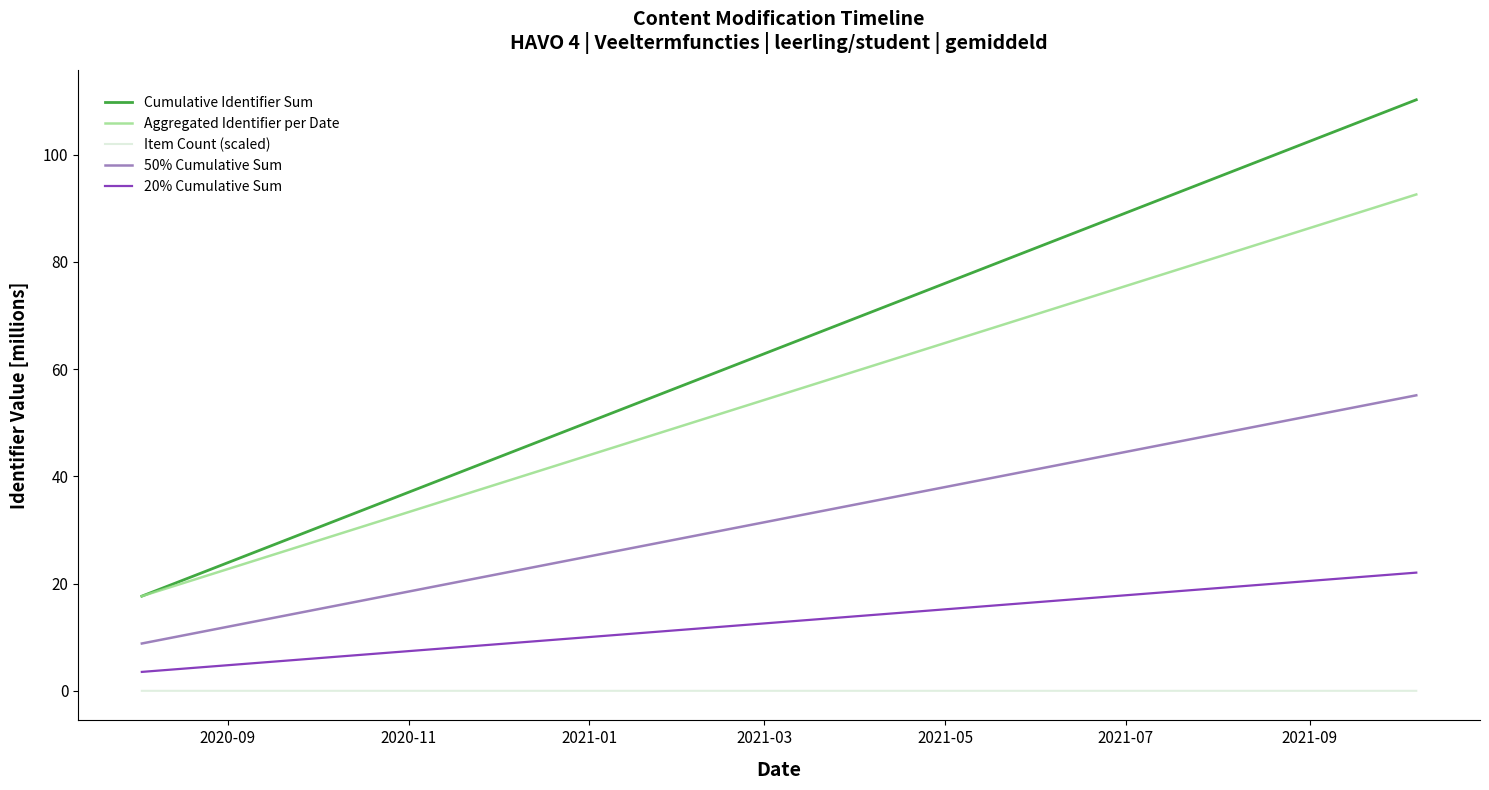

What is the minimum value for 50% Cumulative Sum?

8.8